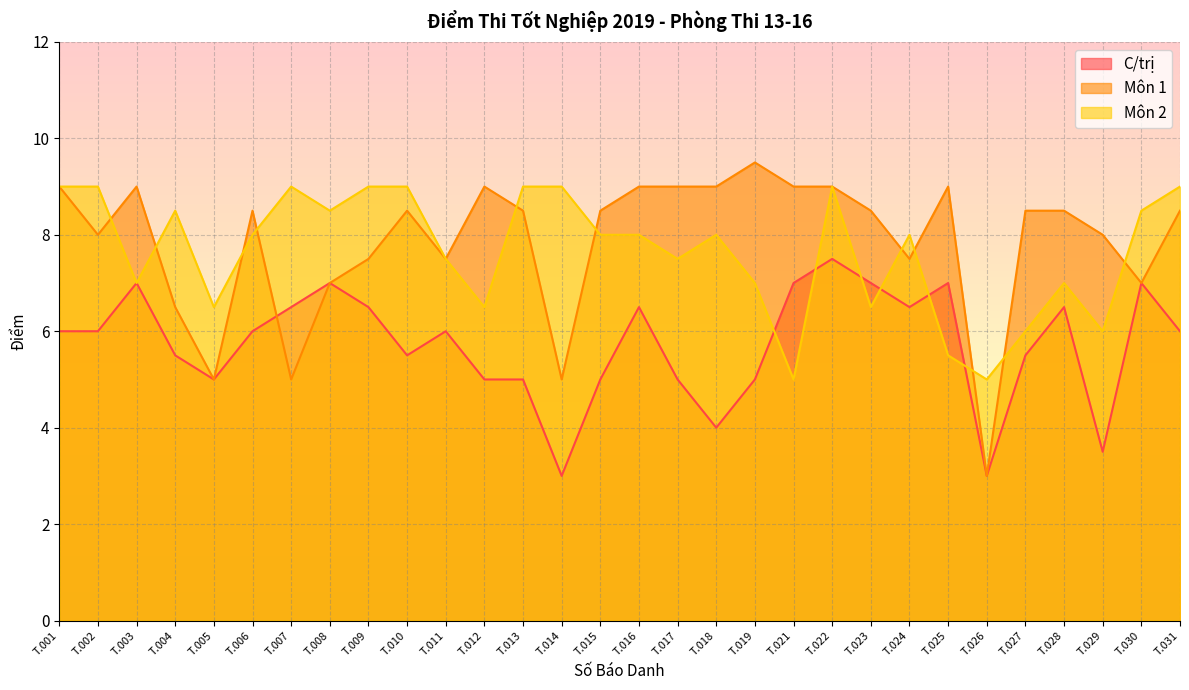

Reading left to right, list all the values displayed in this chart.

C/trị: T.001=6.0	T.002=6.0	T.003=7.0	T.004=5.5	T.005=5.0	T.006=6.0	T.007=6.5	T.008=7.0	T.009=6.5	T.010=5.5	T.011=6.0	T.012=5.0	T.013=5.0	T.014=3.0	T.015=5.0	T.016=6.5	T.017=5.0	T.018=4.0	T.019=5.0	T.021=7.0	T.022=7.5	T.023=7.0	T.024=6.5	T.025=7.0	T.026=3.0	T.027=5.5	T.028=6.5	T.029=3.5	T.030=7.0	T.031=6.0
Môn 1: T.001=9.0	T.002=8.0	T.003=9.0	T.004=6.5	T.005=5.0	T.006=8.5	T.007=5.0	T.008=7.0	T.009=7.5	T.010=8.5	T.011=7.5	T.012=9.0	T.013=8.5	T.014=5.0	T.015=8.5	T.016=9.0	T.017=9.0	T.018=9.0	T.019=9.5	T.021=9.0	T.022=9.0	T.023=8.5	T.024=7.5	T.025=9.0	T.026=3.0	T.027=8.5	T.028=8.5	T.029=8.0	T.030=7.0	T.031=8.5
Môn 2: T.001=9.0	T.002=9.0	T.003=7.0	T.004=8.5	T.005=6.5	T.006=8.0	T.007=9.0	T.008=8.5	T.009=9.0	T.010=9.0	T.011=7.5	T.012=6.5	T.013=9.0	T.014=9.0	T.015=8.0	T.016=8.0	T.017=7.5	T.018=8.0	T.019=7.0	T.021=5.0	T.022=9.0	T.023=6.5	T.024=8.0	T.025=5.5	T.026=5.0	T.027=6.0	T.028=7.0	T.029=6.0	T.030=8.5	T.031=9.0